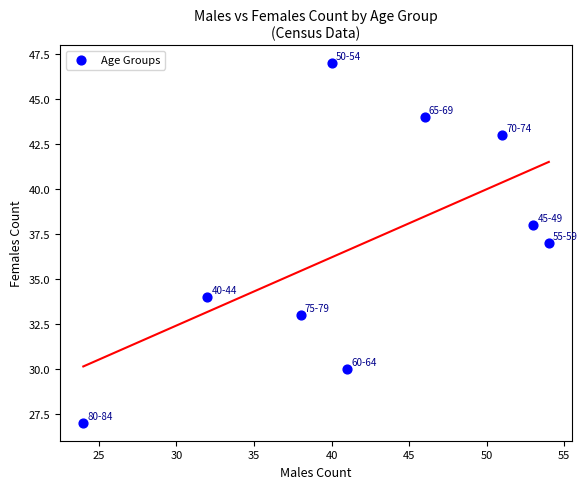

What is the range of Y values (max minus min)?

20